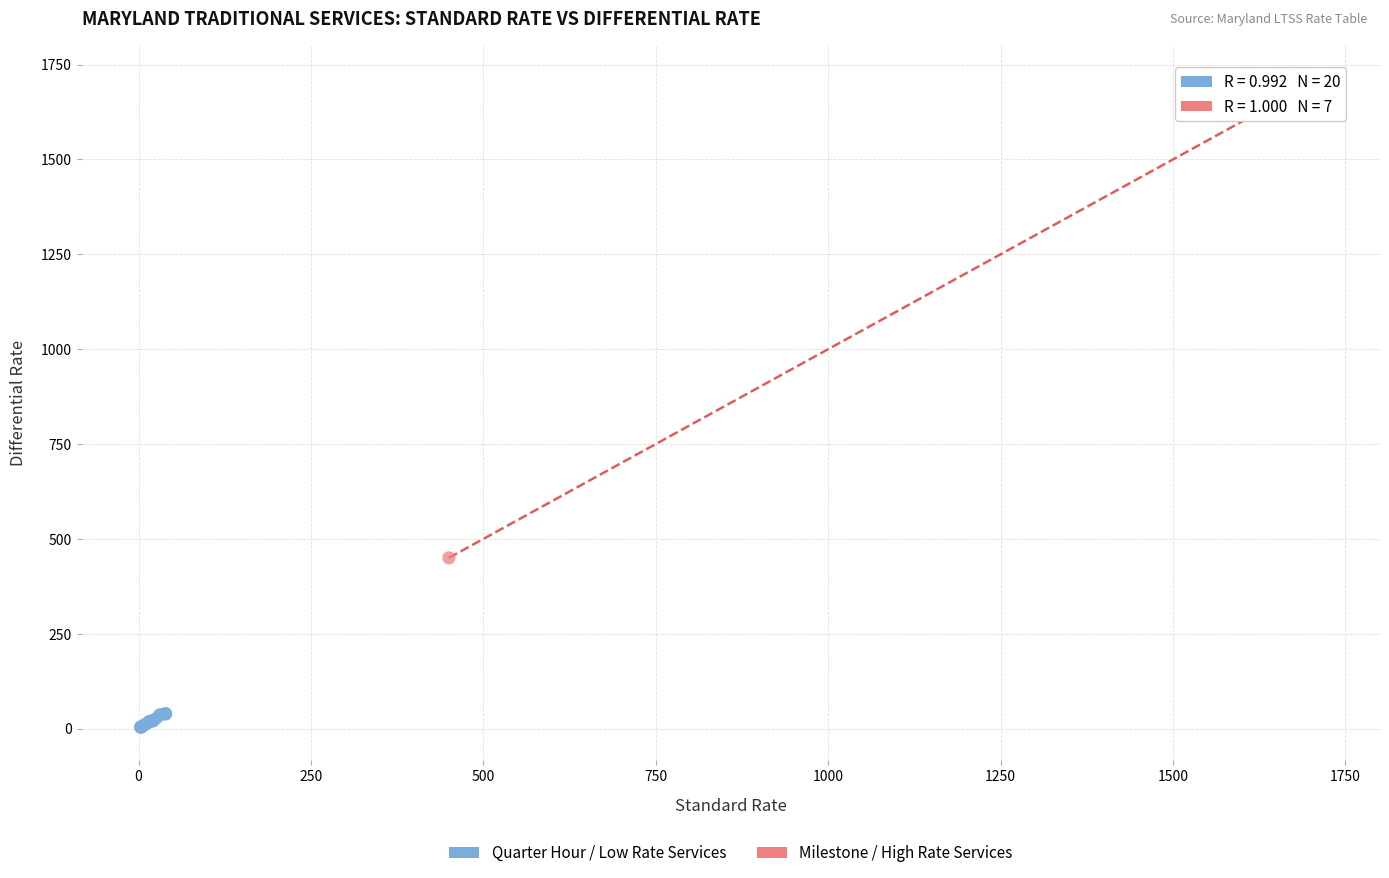

Which series reaches the maximum Y coordinate?

Milestone / High Rate Services